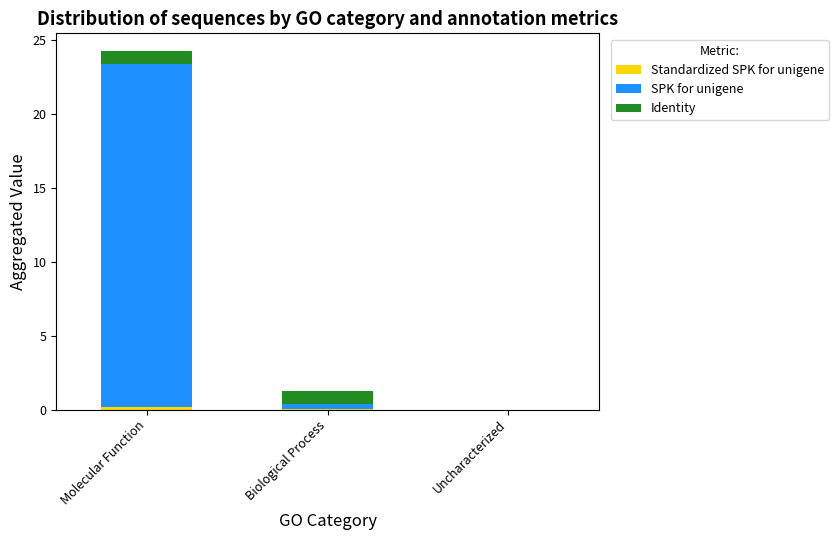

Does the chart contain stacked bars?

Yes